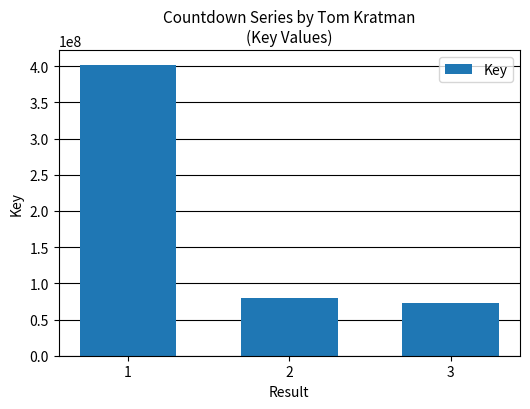

What is the ratio of the value at 2 to the value at 3?

1.1